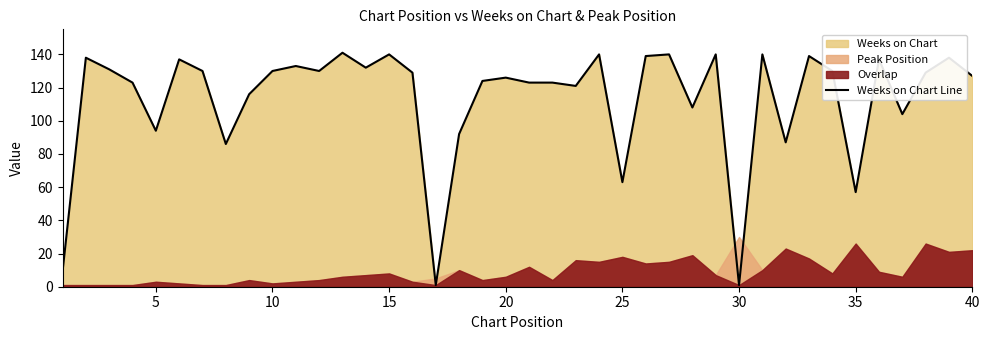

Where is Weeks on Chart Line nearest to the value 71?

25